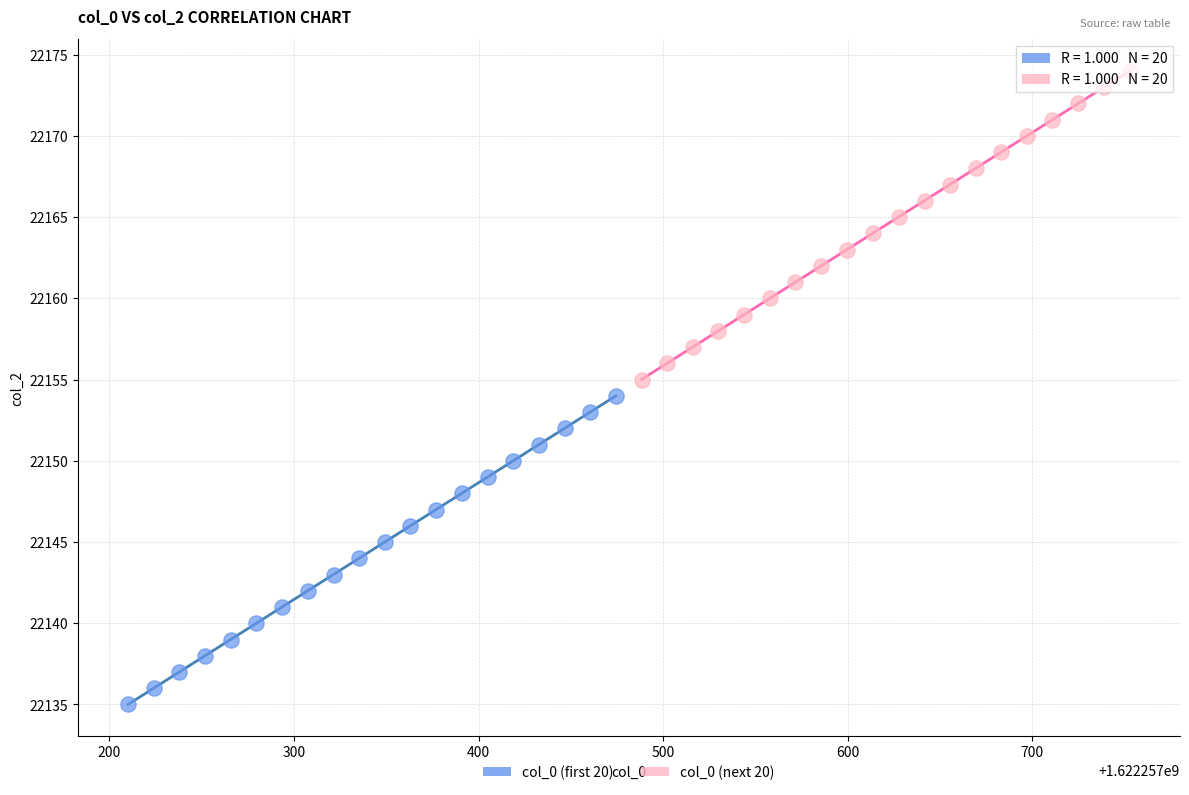

What are all the series names shown in the legend?

col_0 (first 20), col_0 (next 20)